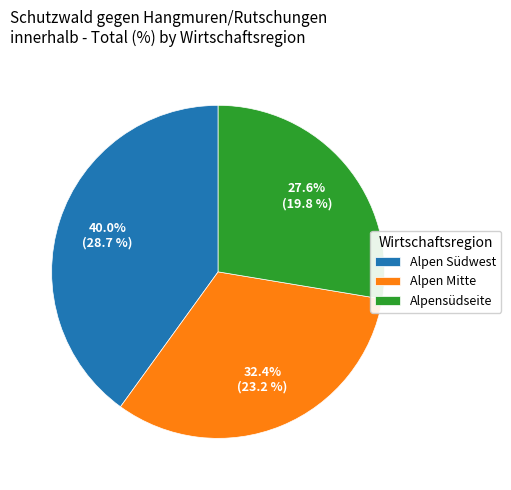

What is the ratio of the value at Alpensüdseite to the value at Alpen Südwest?

0.7